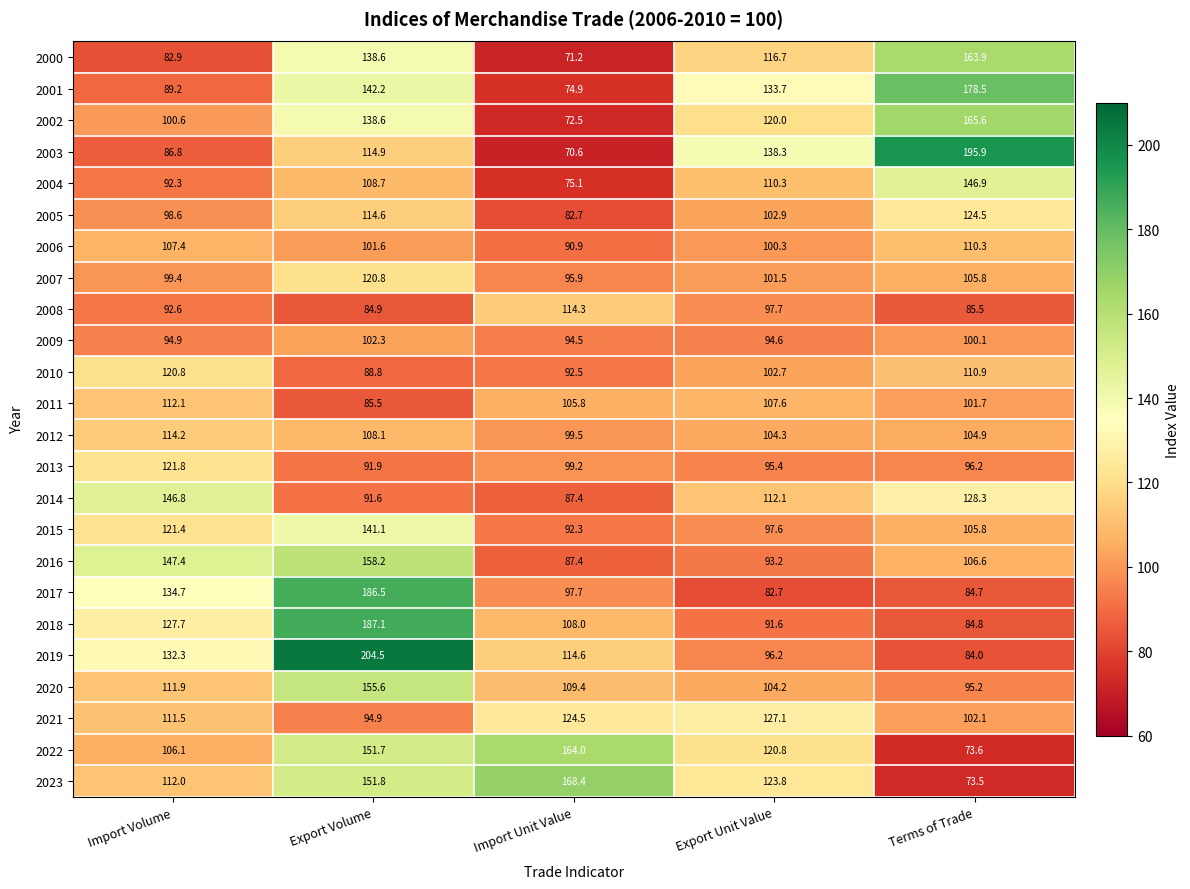

How many categories are shown in the chart?

5